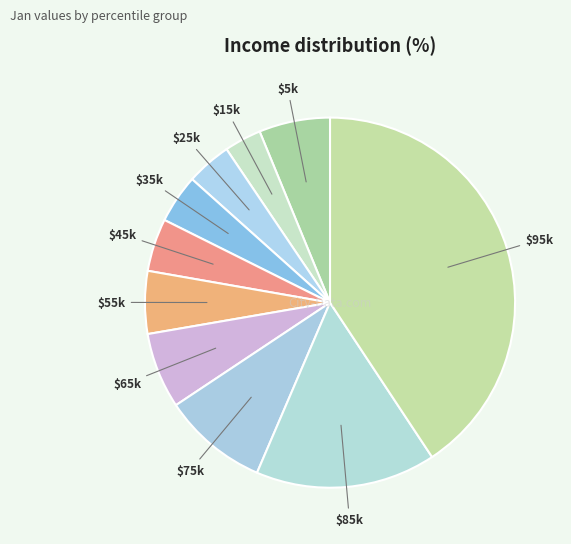

Is there a majority slice in this chart?

No